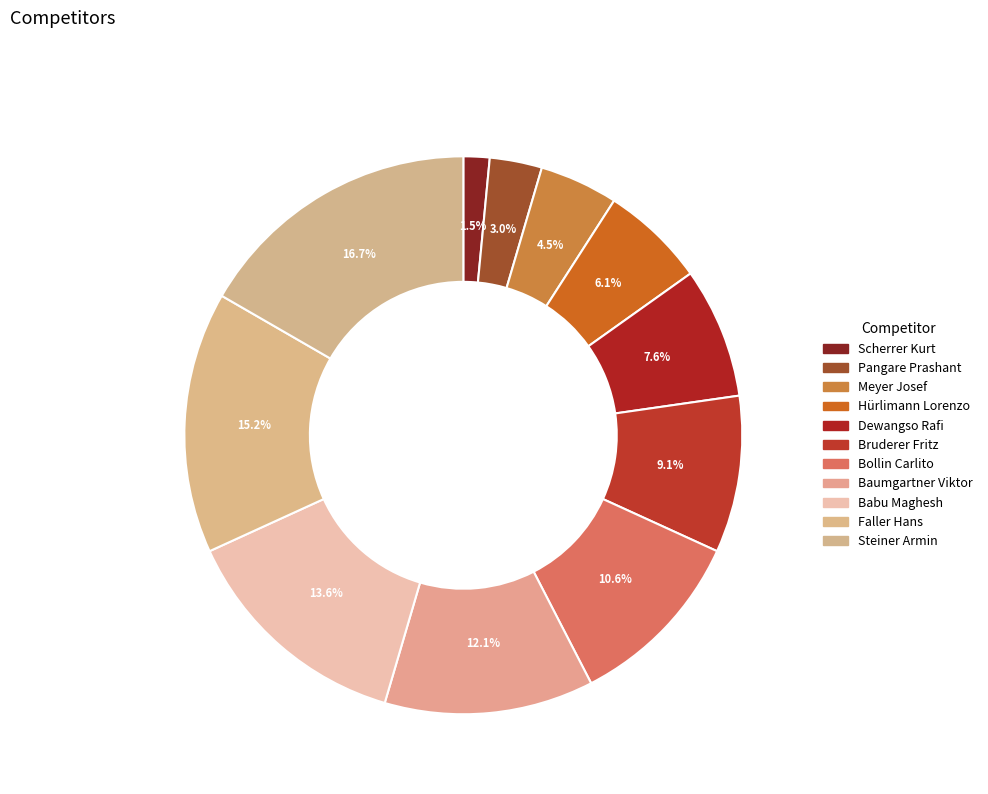

Which category has the biggest portion of the pie?

Steiner Armin